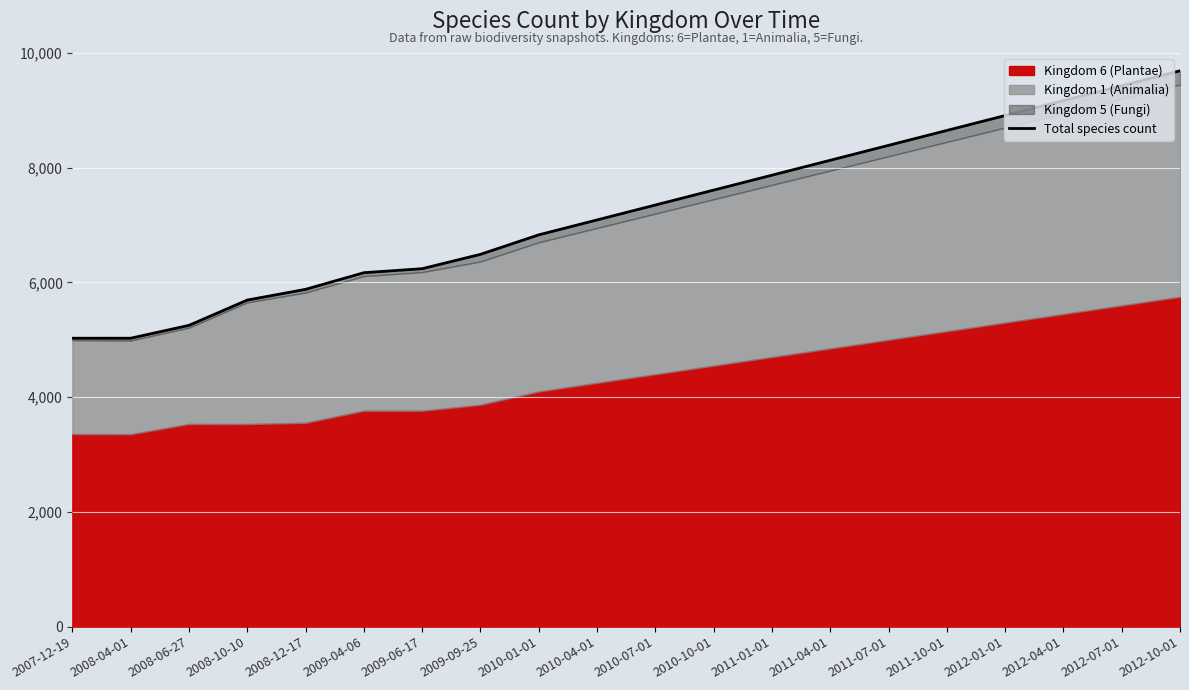

What is the sum of all values?

144901